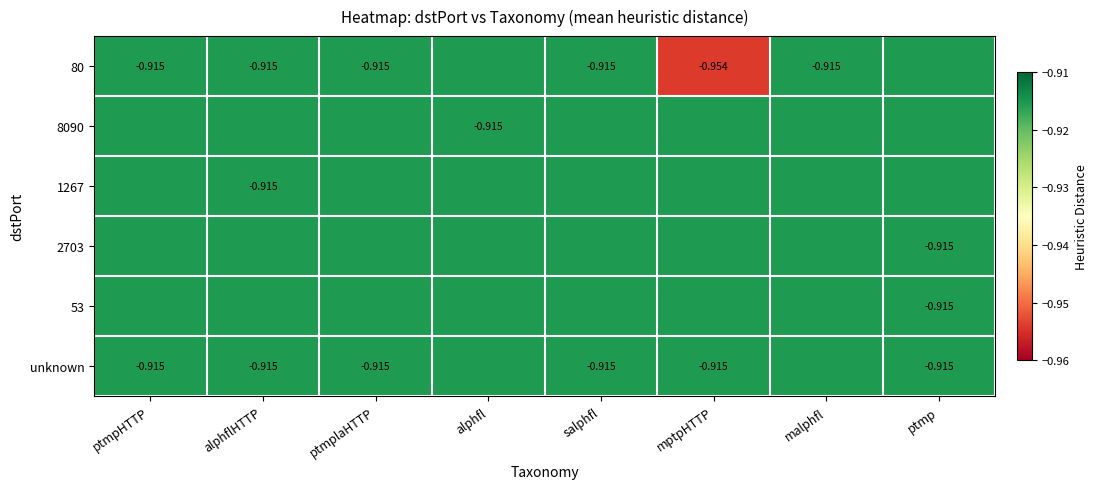

Is it true that 1267 equals -0.9 at salphfl?

True